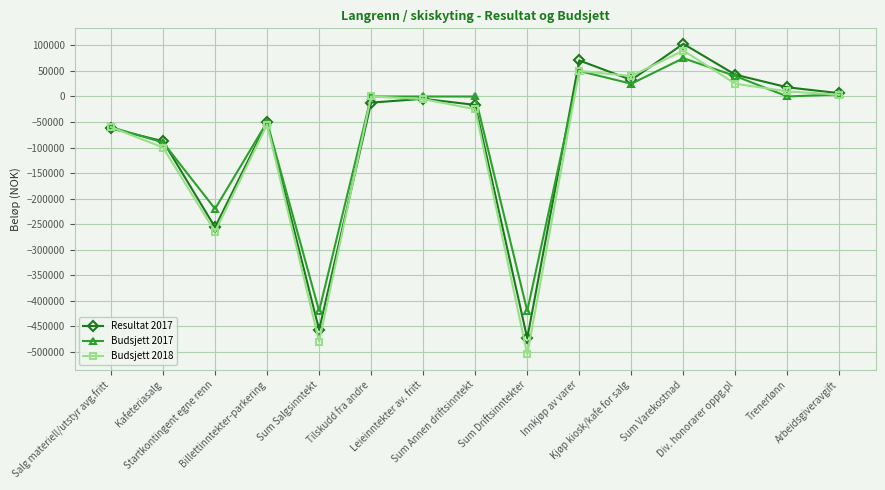

What is the label of the 7th point from the right?

Sum Driftsinntekter